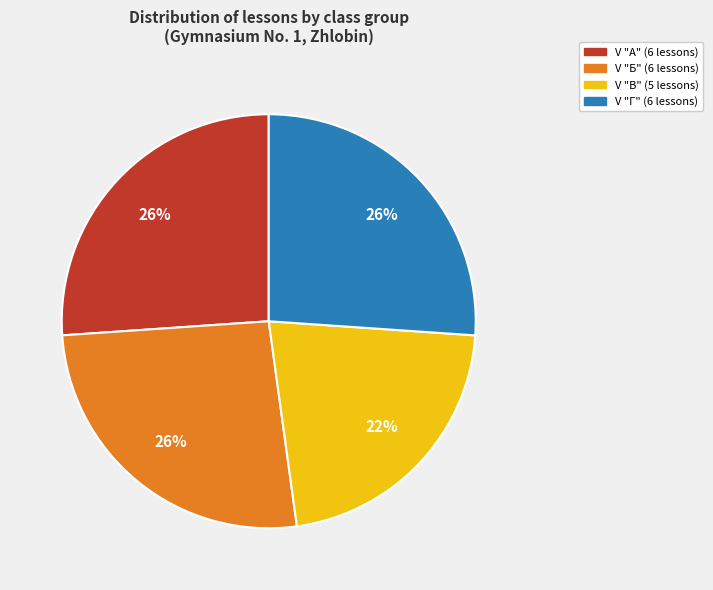

To the nearest percent, what is the average slice percentage?

25%